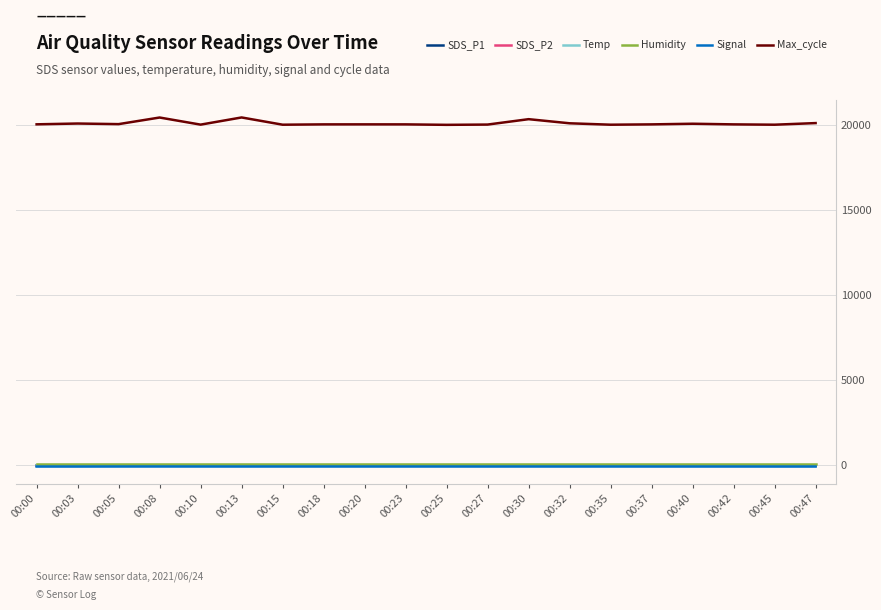

Does the chart display data point markers on the line(s)?

No